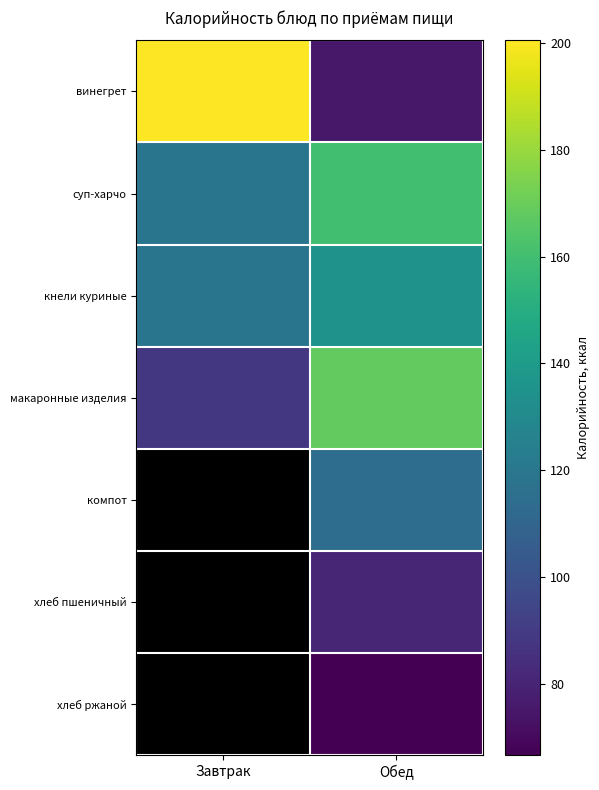

How many data points in винегрет are less than 200?

1